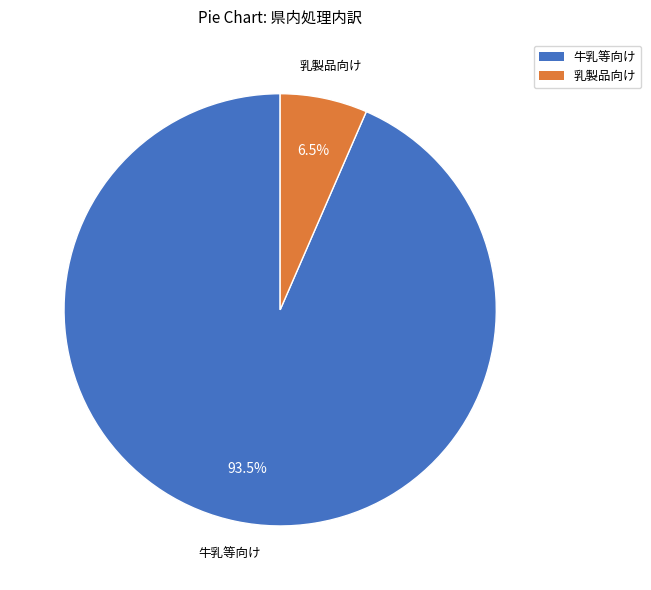

Rank the categories by value from highest to lowest.

牛乳等向け, 乳製品向け